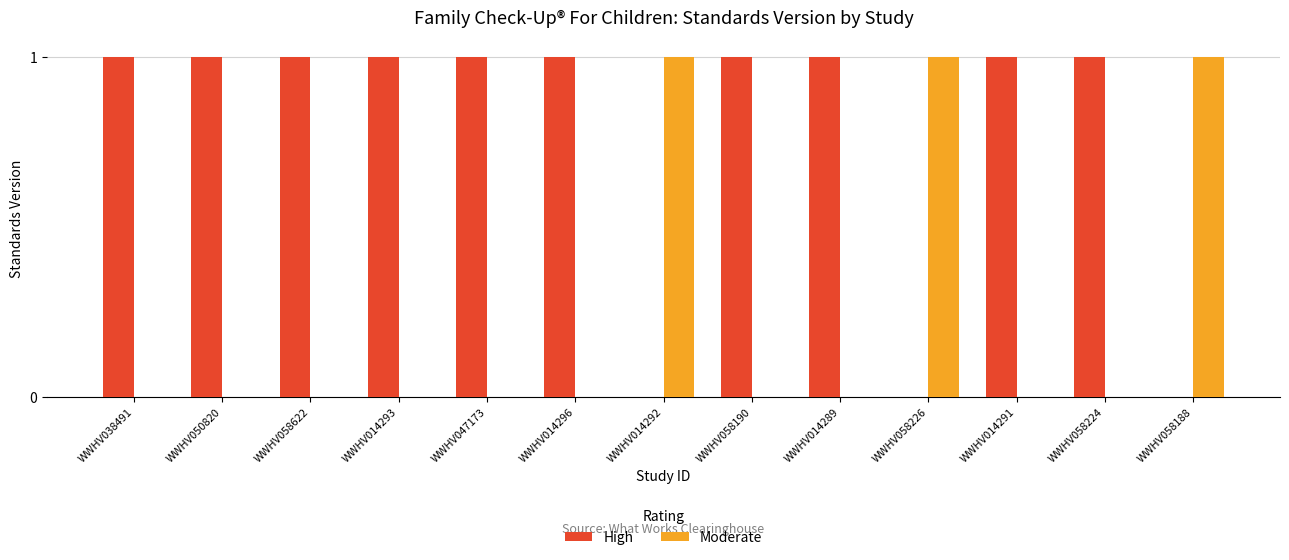

What is the sum of all Moderate values?

3